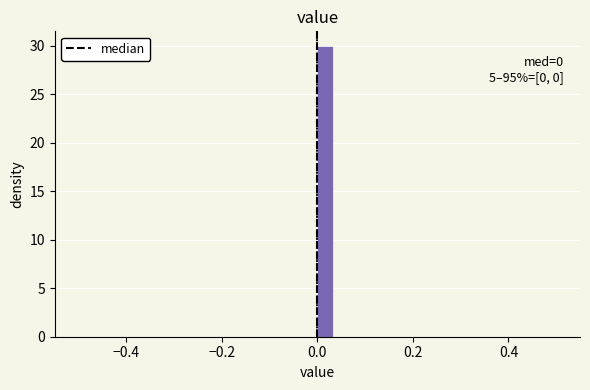

Read against the x-axis, roughly where is the centre of the tallest bar?

0.02